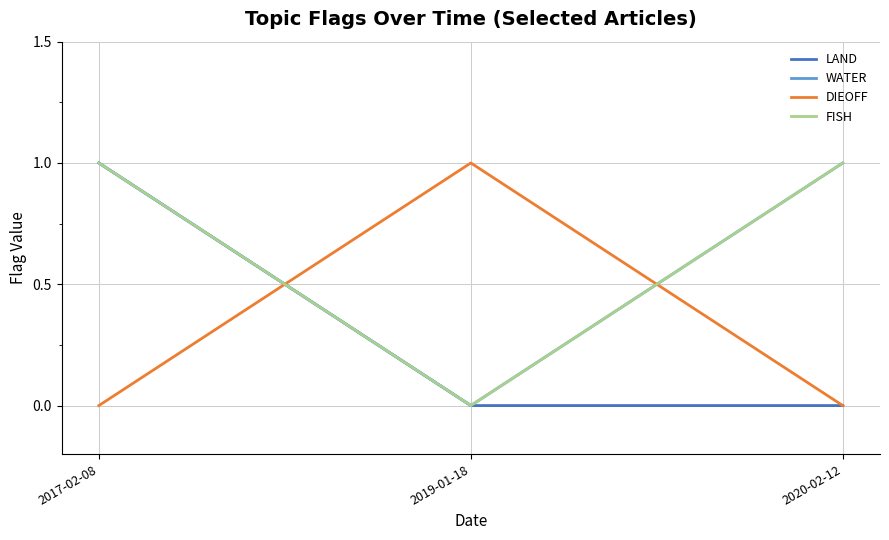

Reading right to left, what are all the values shown in this chart?

LAND: 0	0	1
WATER: 1	0	1
DIEOFF: 0	1	0
FISH: 1	0	1